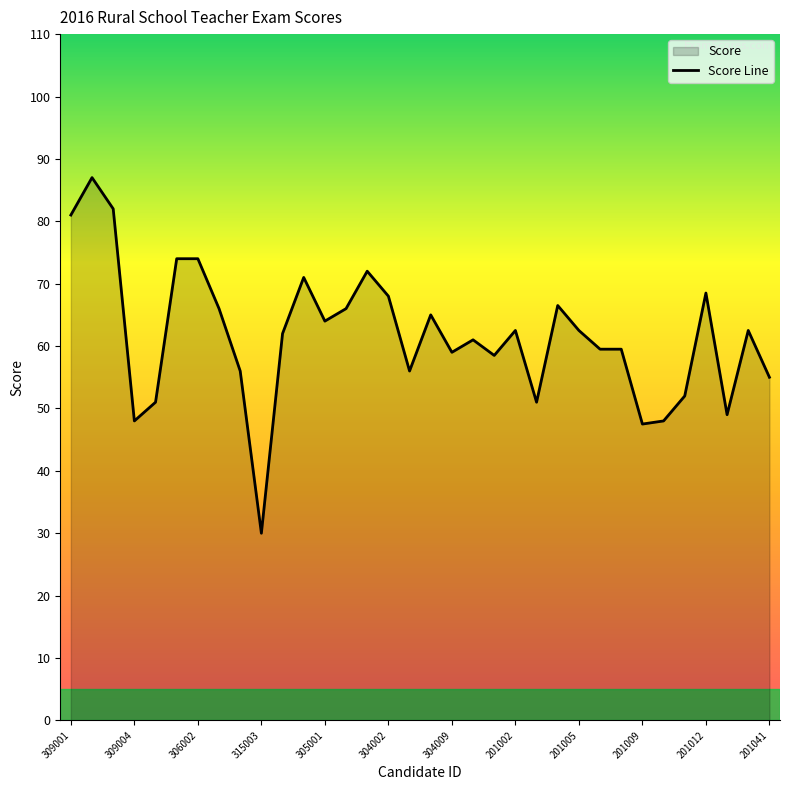

At which category does the data reach its first local peak?

309002